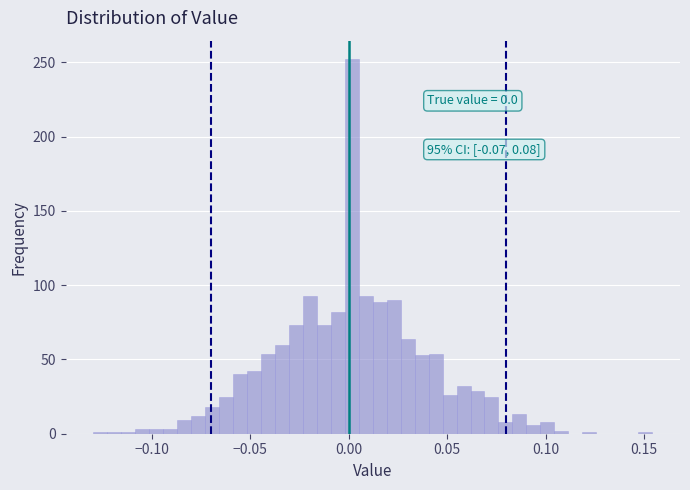

Read against the x-axis, roughly where is the centre of the tallest bar?

0.000